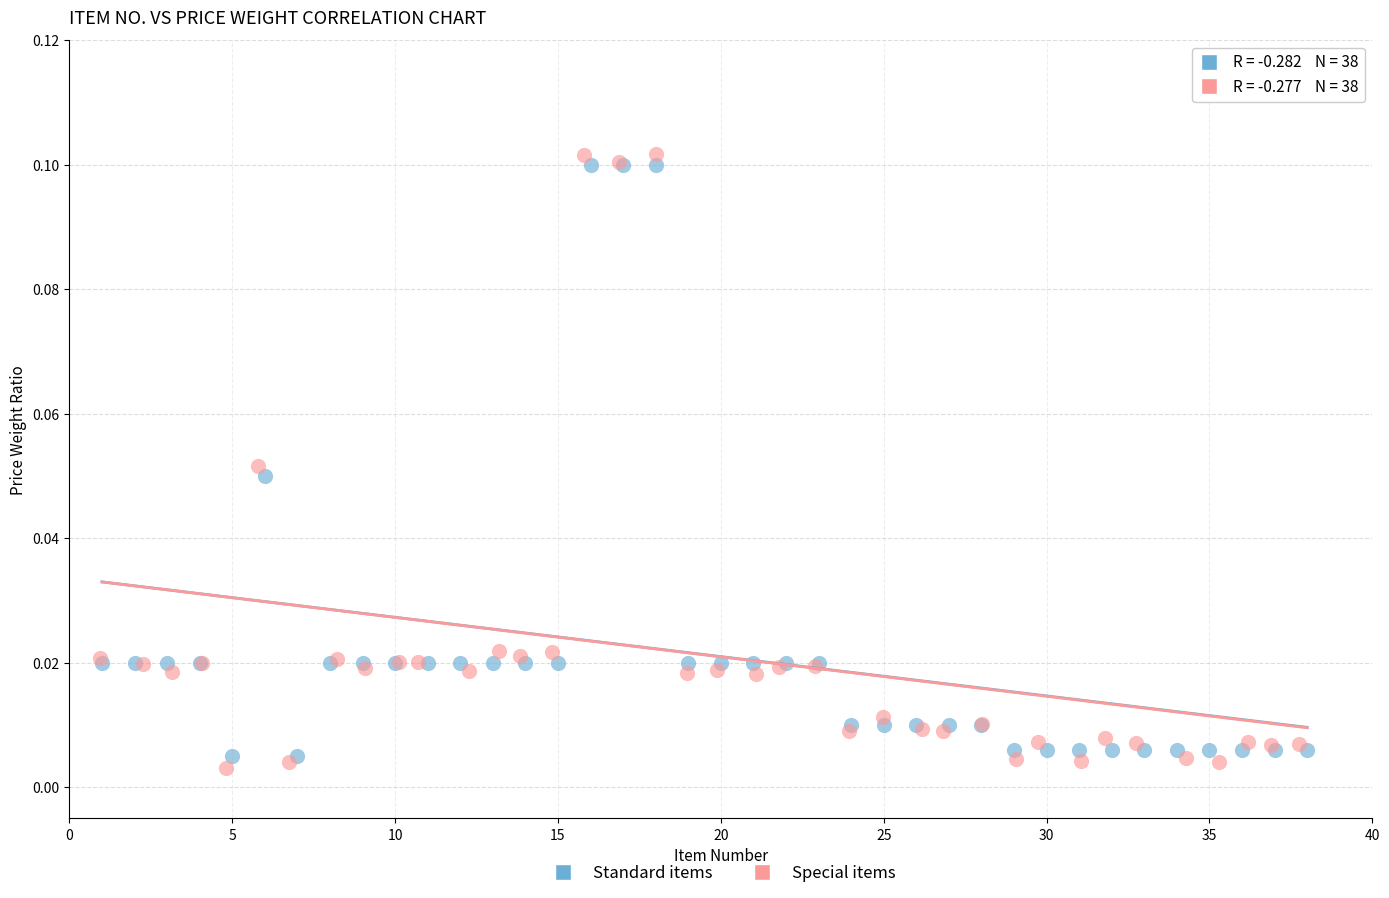

Which series has the largest Y range (max minus min)?

Special items